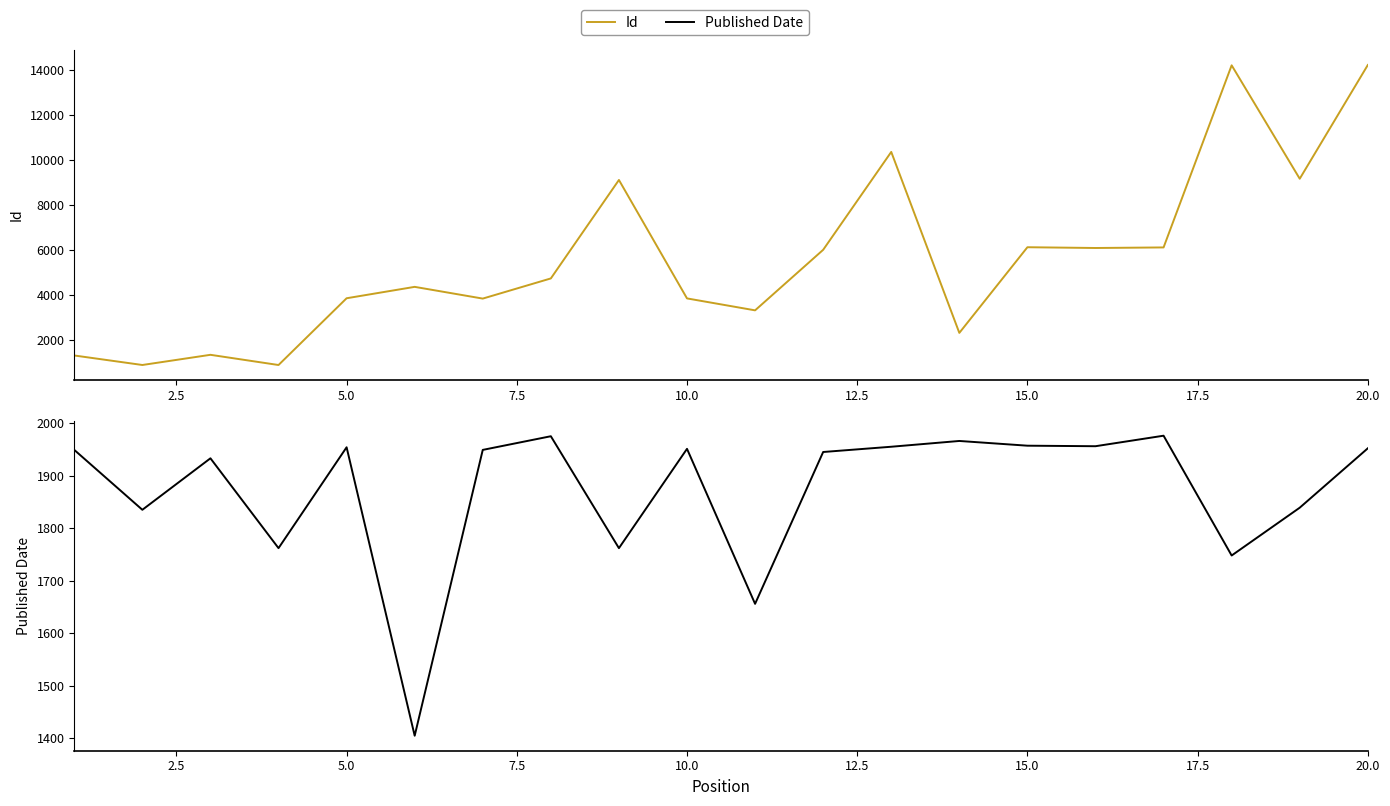

True or false: Published Date has more than 1 points higher than both neighbors.

True